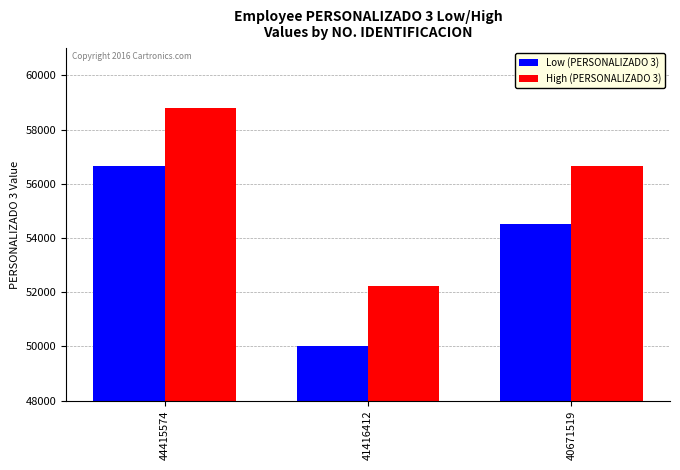

Does the chart contain stacked bars?

No